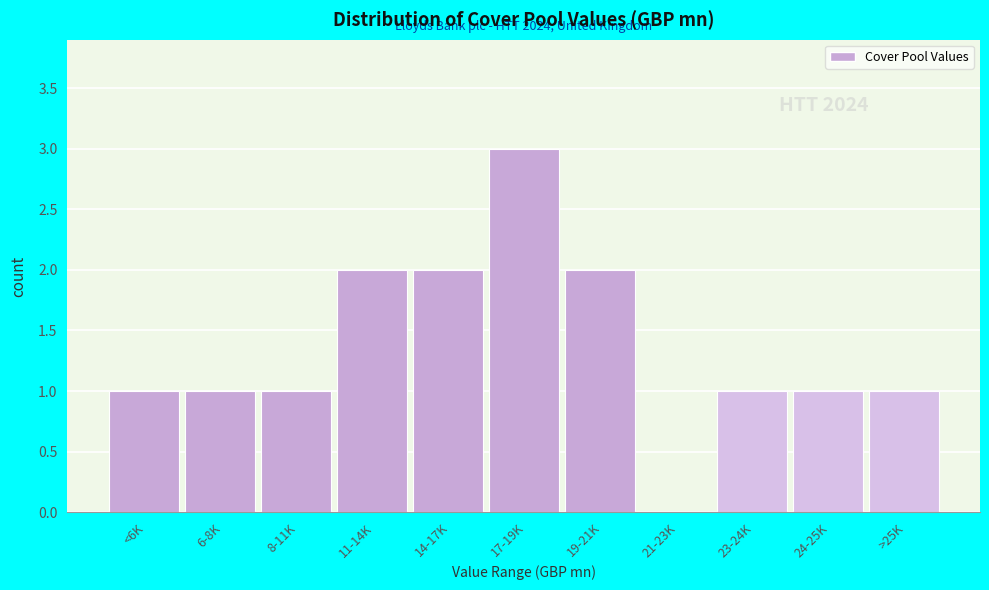

Reading right to left, transcribe all the data shown in this chart.

>25K=1	24-25K=1	23-24K=1	21-23K=0	19-21K=2	17-19K=3	14-17K=2	11-14K=2	8-11K=1	6-8K=1	<6K=1